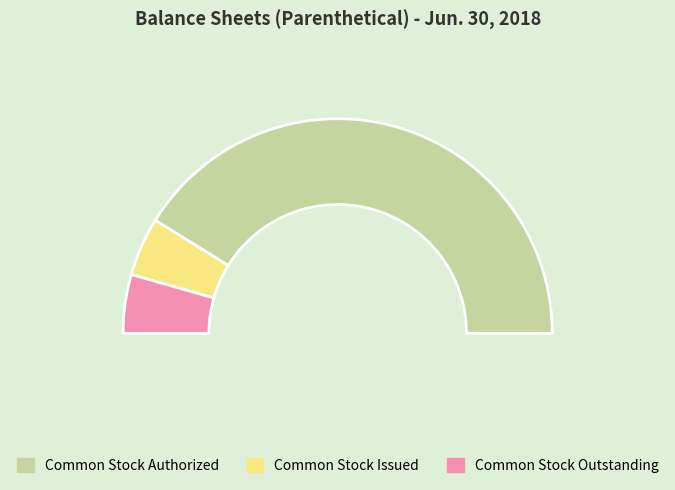

The Common Stock Par Value slice represents 0% of the pie. True or false?

True